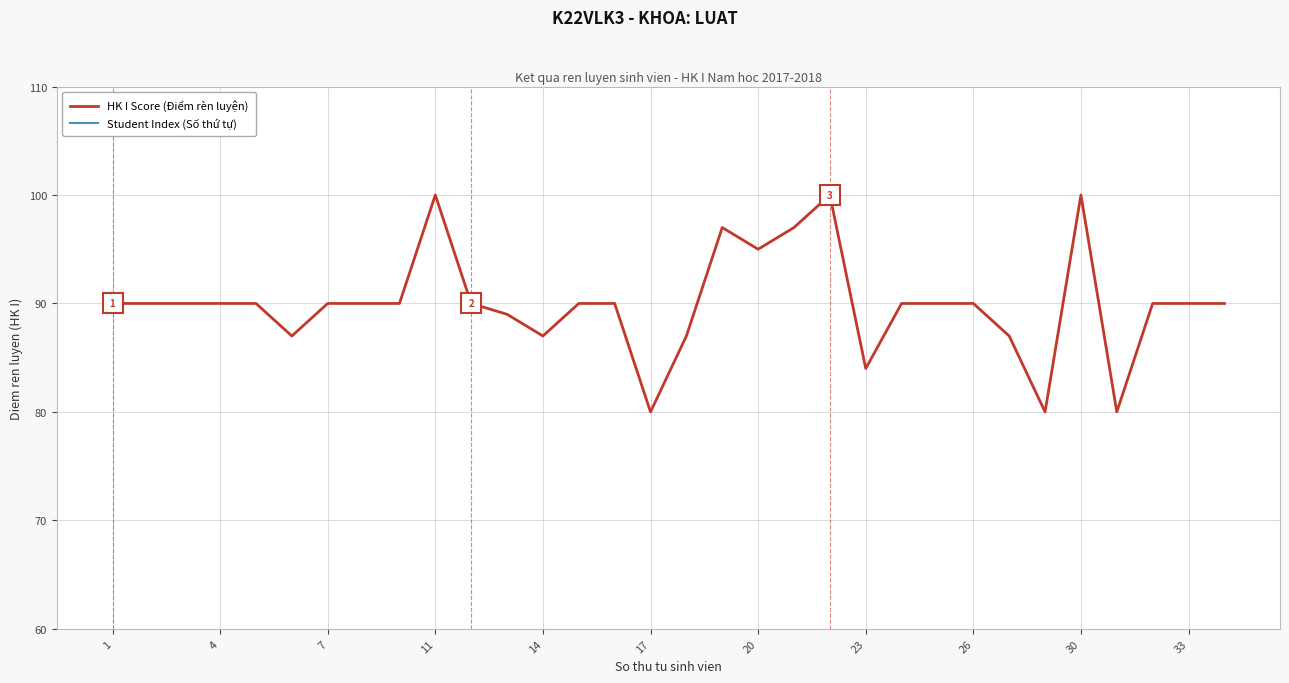

The HK I Score (Điểm rèn luyện) series shows 100 at 11. True or false?

True